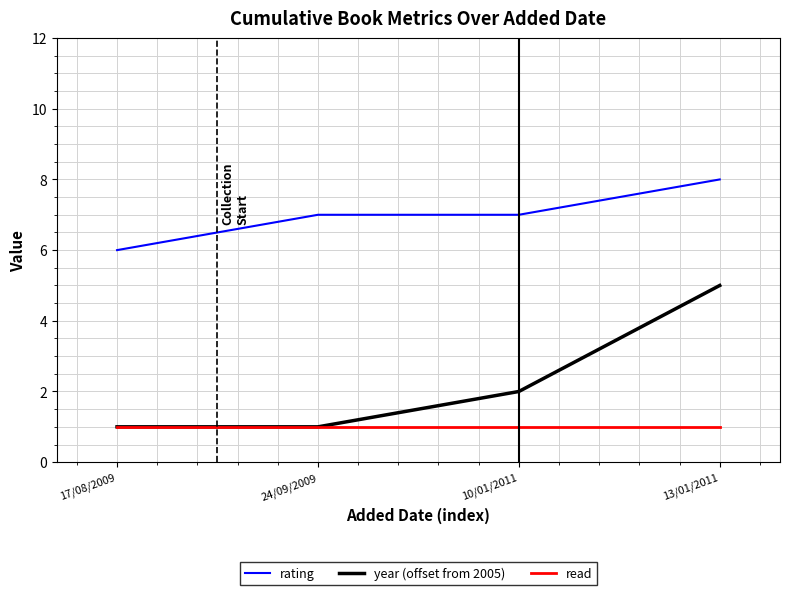

The value of year (offset from 2005) at 10/01/2011 is 2. True or false?

True